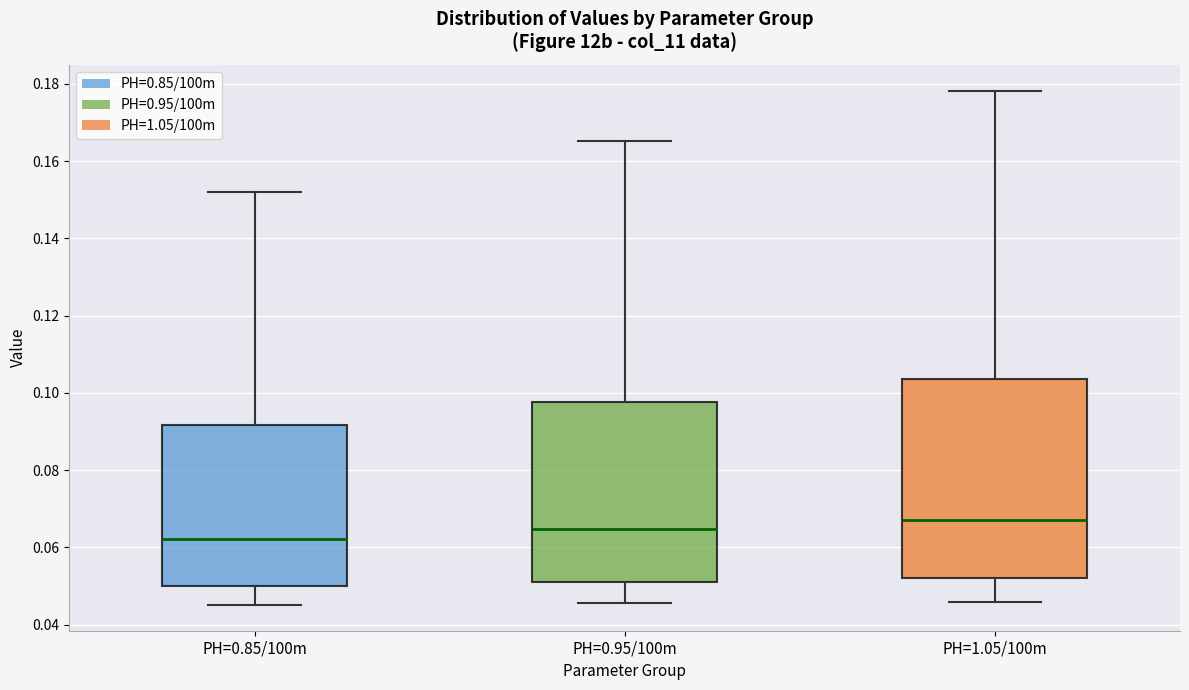

Reading left to right, transcribe this box plot: for each box, give where its median line is, the range the box spans, and where its two whiskers end, as read against the y-axis. The values are not printed on the chart, so give them approximately, as read against the axis.

PH=0.85/100m: median 0.062, box 0.050 to 0.092, whiskers 0.046 to 0.152
PH=0.95/100m: median 0.064, box 0.052 to 0.098, whiskers 0.046 to 0.166
PH=1.05/100m: median 0.068, box 0.052 to 0.104, whiskers 0.046 to 0.178